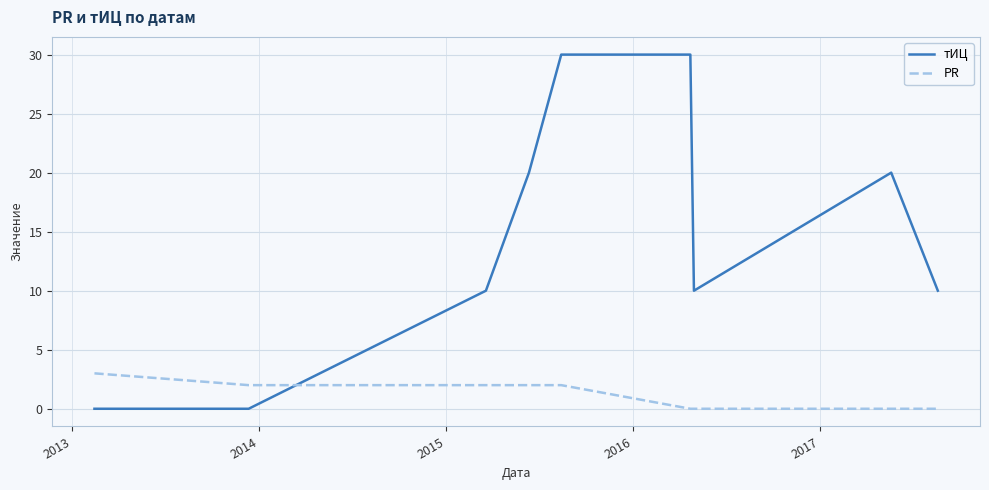

Reading left to right, extract all data points from this chart.

тИЦ: 0	0	10	20	30	30	10	20	10
PR: 3	2	2	2	2	0	0	0	0